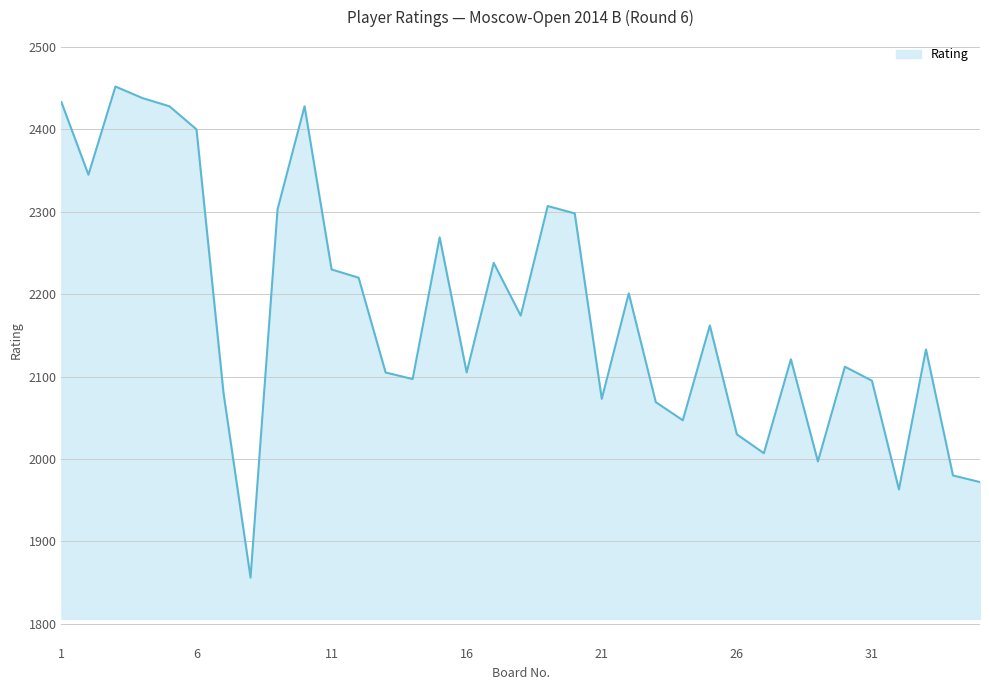

What is the smallest value displayed?

1856